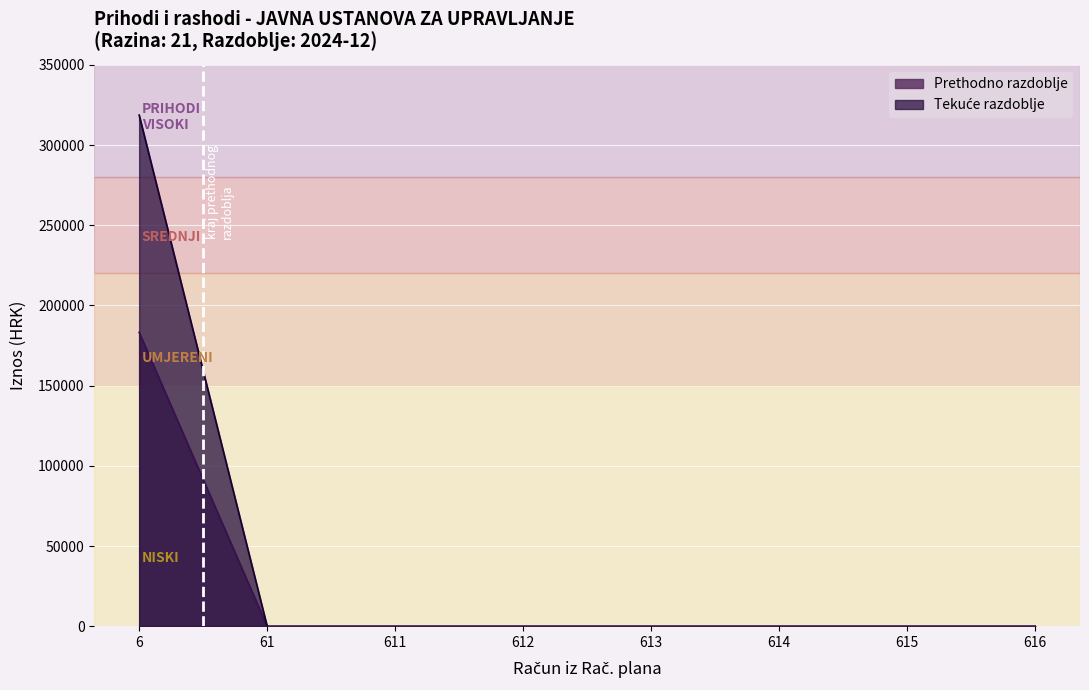

The value of Prethodno razdoblje at 6 is 272854.4. True or false?

False